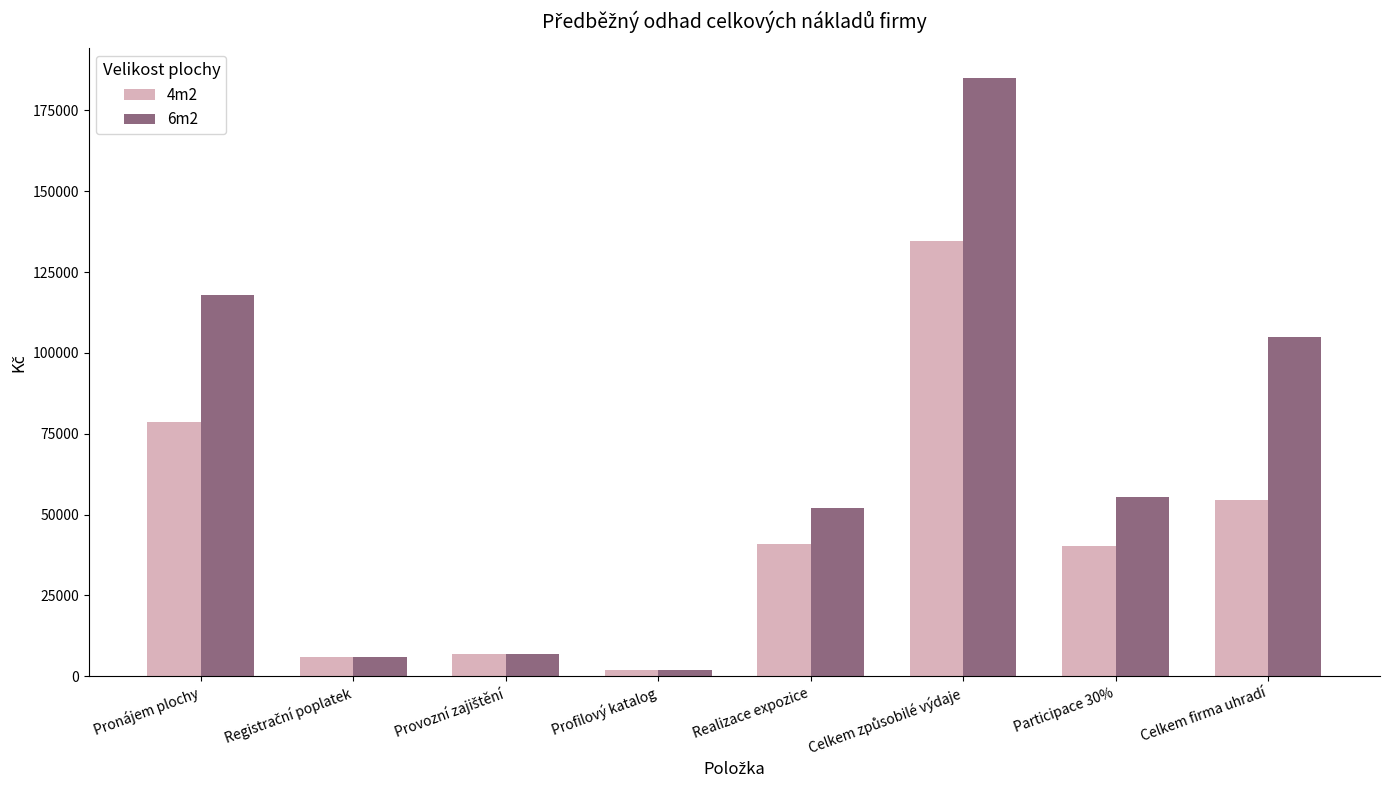

True or false: 4m2 has a value of 41000 at Realizace expozice.

True